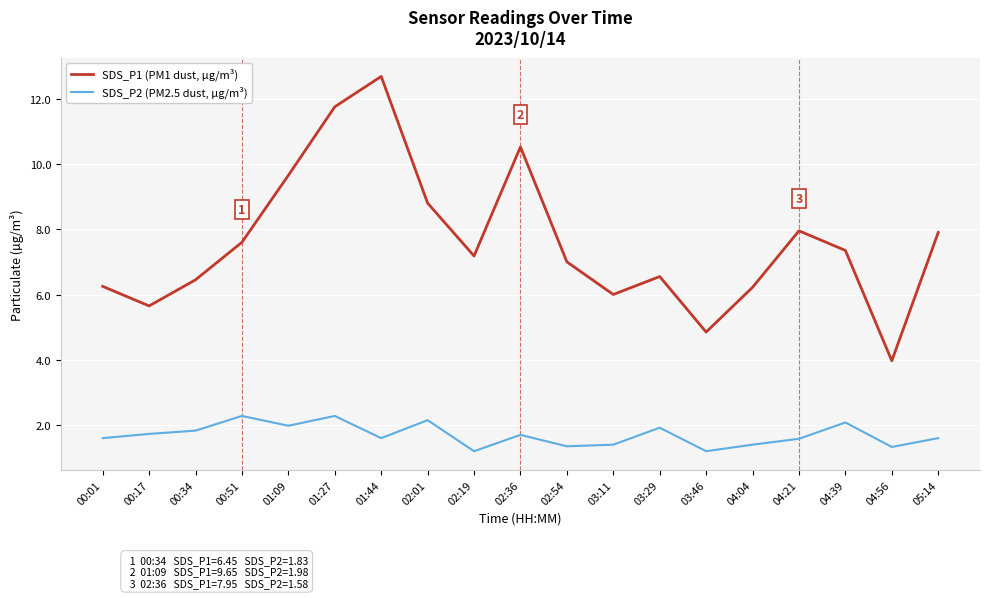

Rank the series at 00:51 from lowest to highest value.

SDS_P2 (PM2.5 dust, µg/m³), SDS_P1 (PM1 dust, µg/m³)